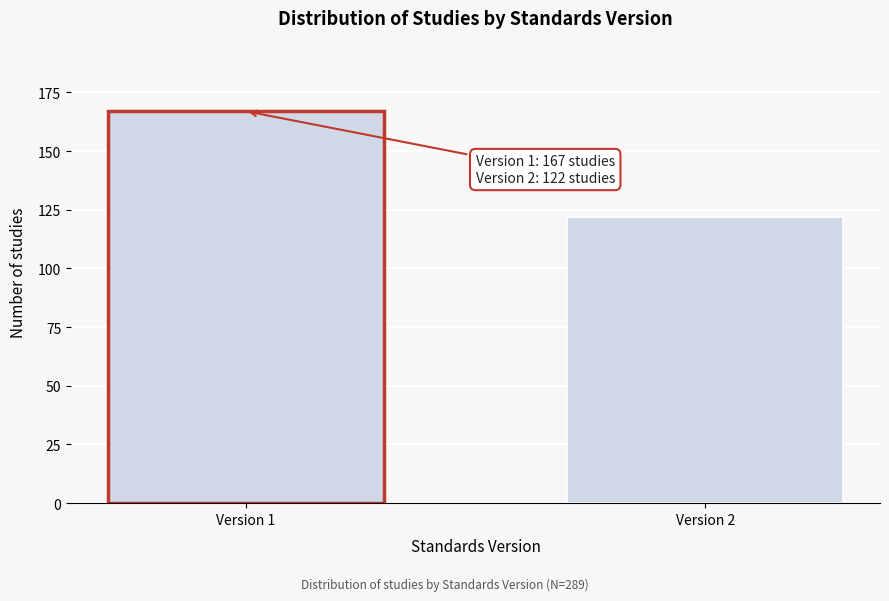

Reading left to right, what are all the values shown in this chart?

Version 1=167	Version 2=122